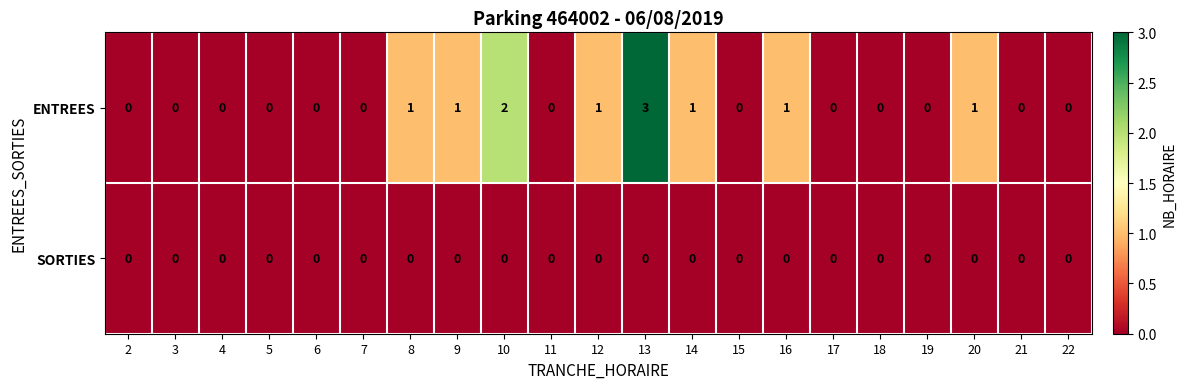

Count the ENTREES values in the range 0 to 1.

19